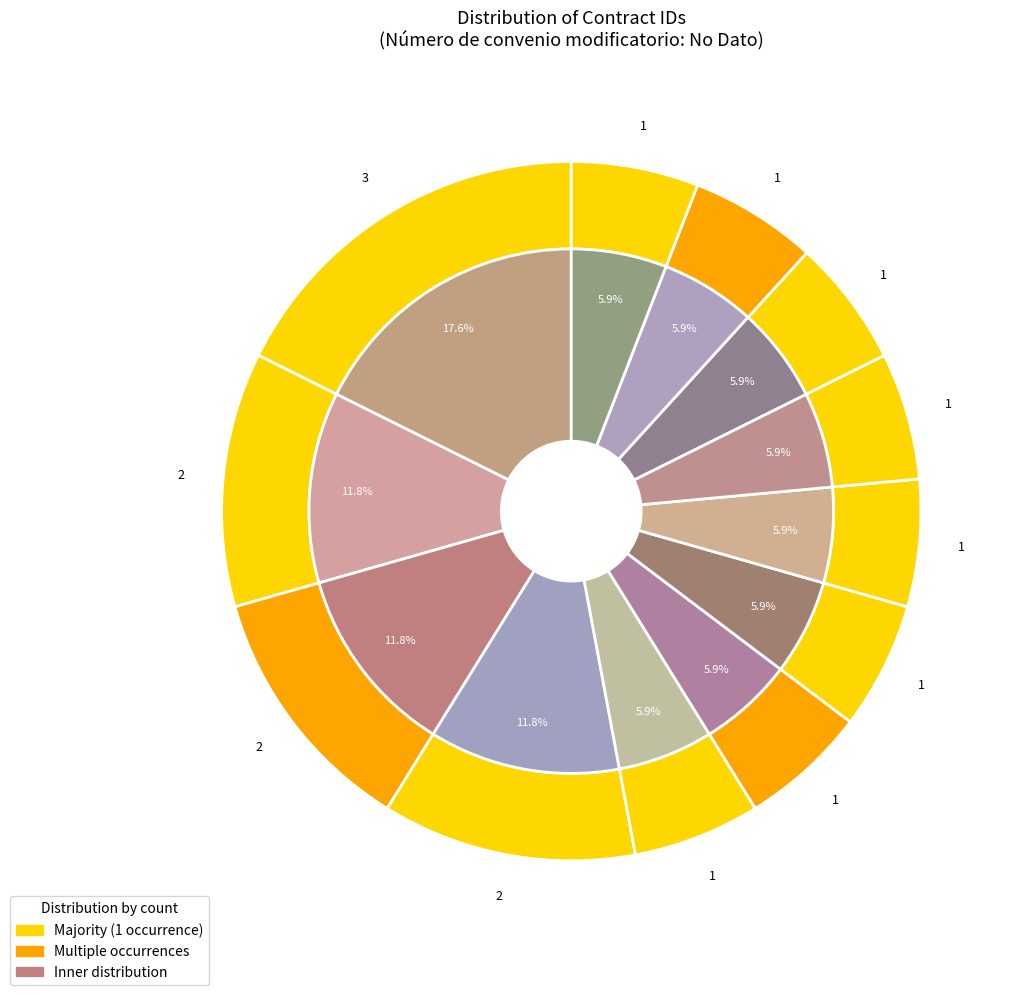

How many slices are in this pie chart?

12